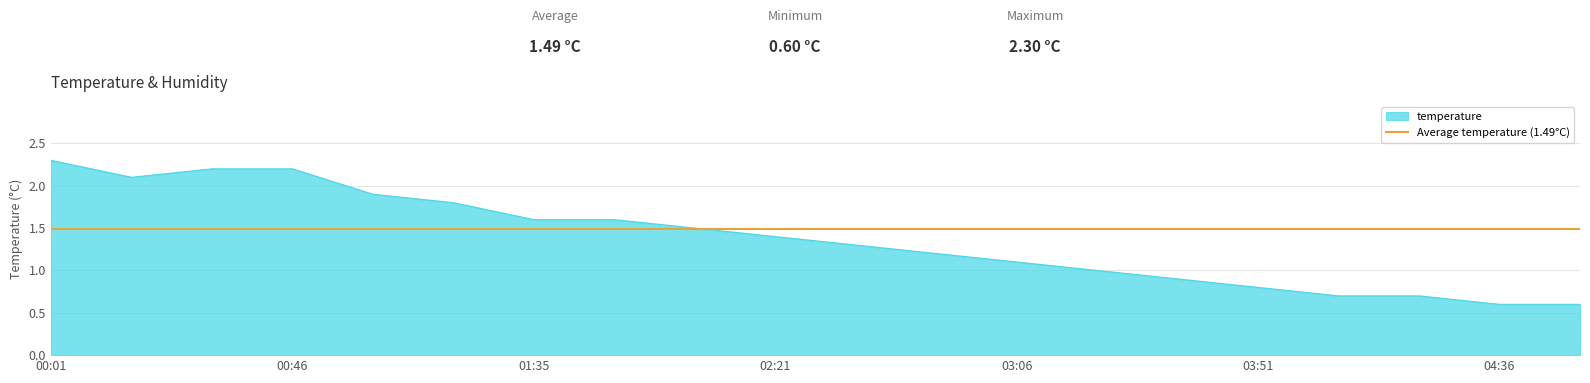

Reading left to right, transcribe all the data shown in this chart.

00:01=2.3	00:16=2.1	00:31=2.2	00:46=2.2	01:01=1.9	01:16=1.8	01:35=1.6	01:54=1.6	02:06=1.5	02:21=1.4	02:36=1.3	02:51=1.2	03:06=1.1	03:21=1.0	03:36=0.9	03:51=0.8	04:06=0.7	04:21=0.7	04:36=0.6	04:51=0.6